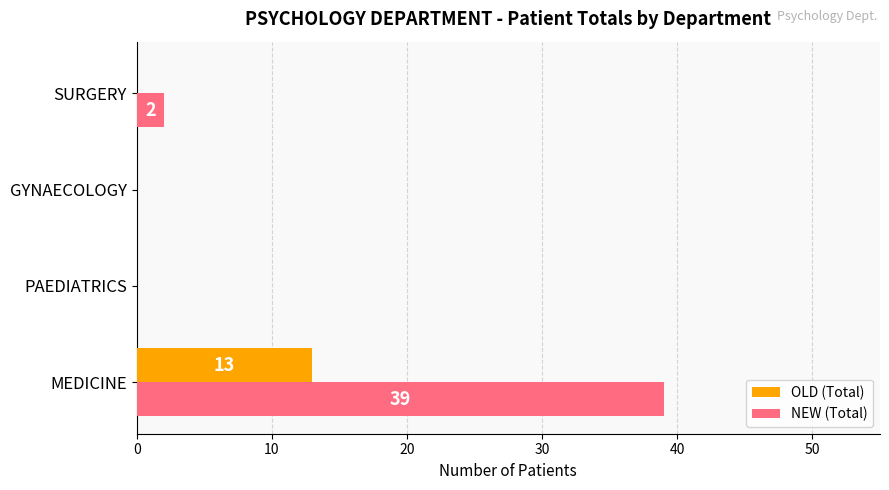

Which category has the highest value in the OLD (Total) series?

MEDICINE